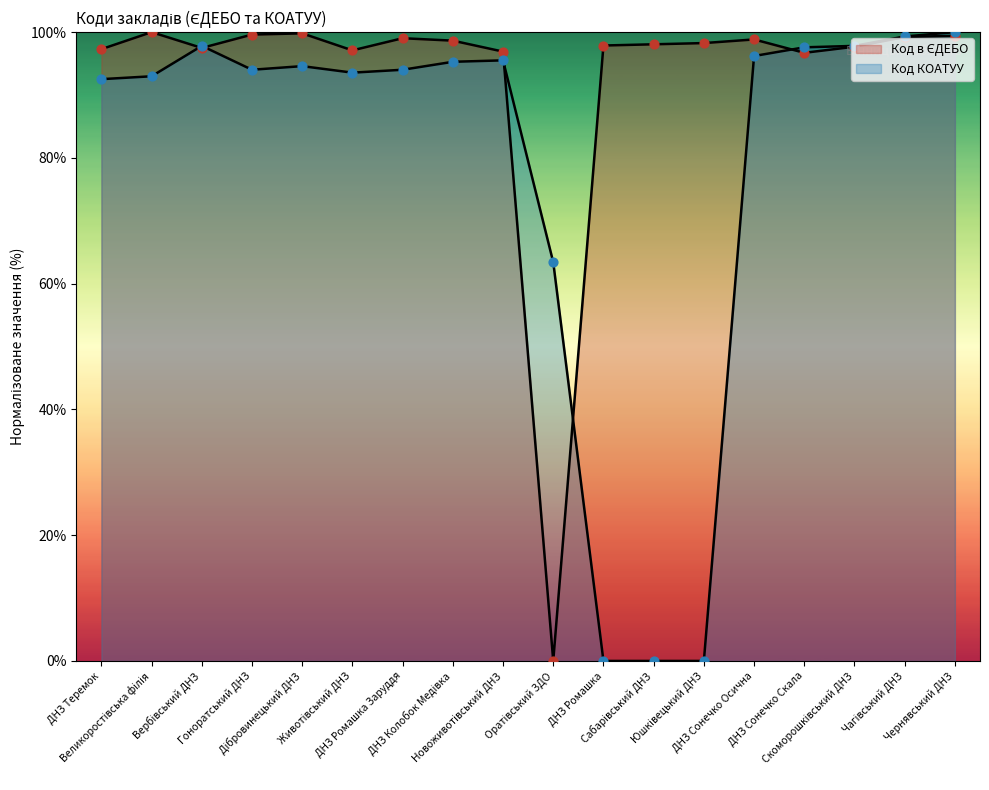

At which category is the sum across all series the highest?

Чернявський ДНЗ